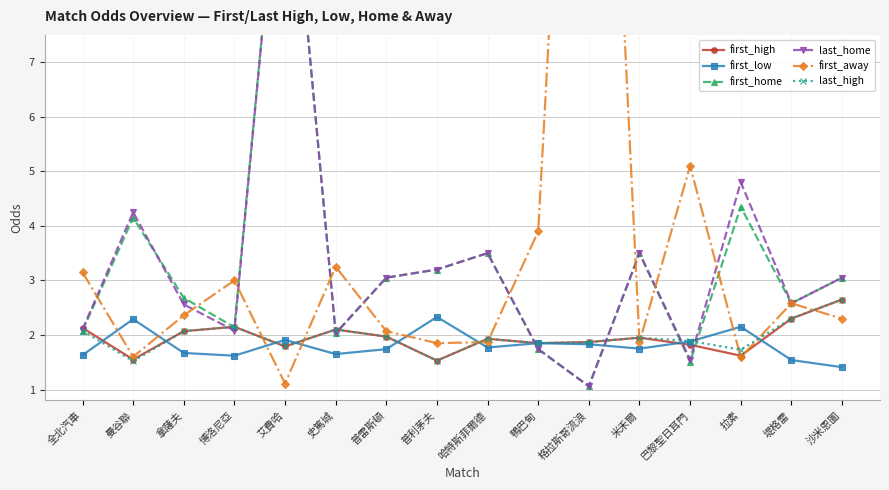

Reading left to right, what are all the values shown in this chart?

first_high: 2.1	1.6	2.1	2.1	1.8	2.1	2.0	1.5	1.9	1.9	1.9	1.9	1.8	1.6	2.3	2.6
first_low: 1.6	2.3	1.7	1.6	1.9	1.6	1.7	2.3	1.8	1.9	1.8	1.8	1.9	2.1	1.5	1.4
first_home: 2.1	4.2	2.7	2.1	12.0	2.0	3.0	3.2	3.5	1.7	1.1	3.5	1.5	4.3	2.6	3.0
last_home: 2.1	4.2	2.6	2.1	12.0	2.0	3.0	3.2	3.5	1.7	1.1	3.5	1.6	4.8	2.6	3.0
first_away: 3.1	1.6	2.4	3.0	1.1	3.2	2.1	1.9	1.9	3.9	21.0	1.9	5.1	1.6	2.6	2.3
last_high: 2.1	1.5	2.1	2.1	1.8	2.1	2.0	1.5	1.9	1.9	1.9	1.9	1.9	1.7	2.3	2.6